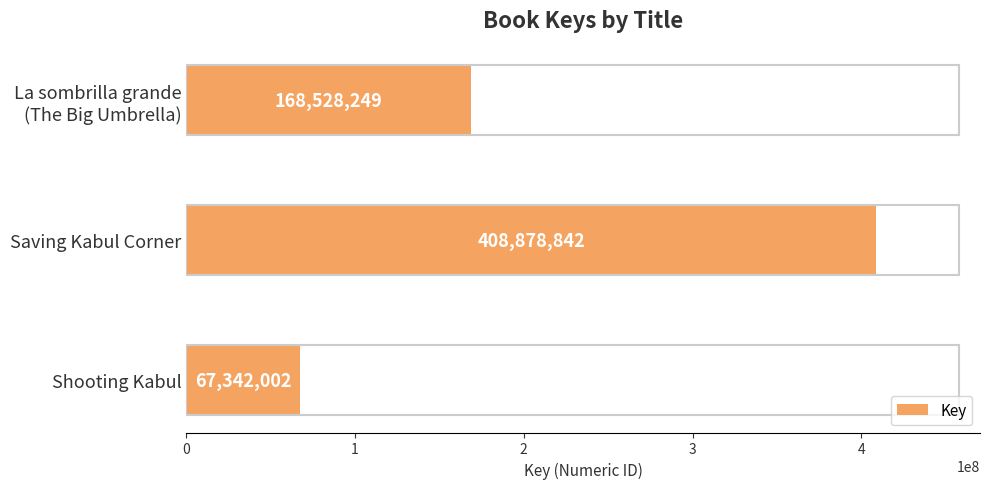

How many values are below 168528249?

1